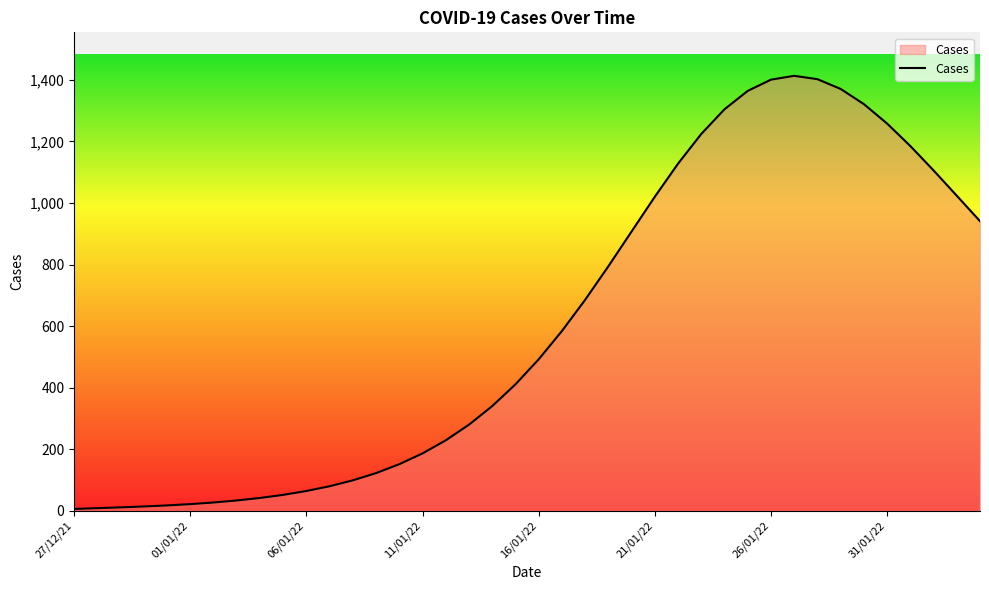

What is the greatest value displayed?

1413.2